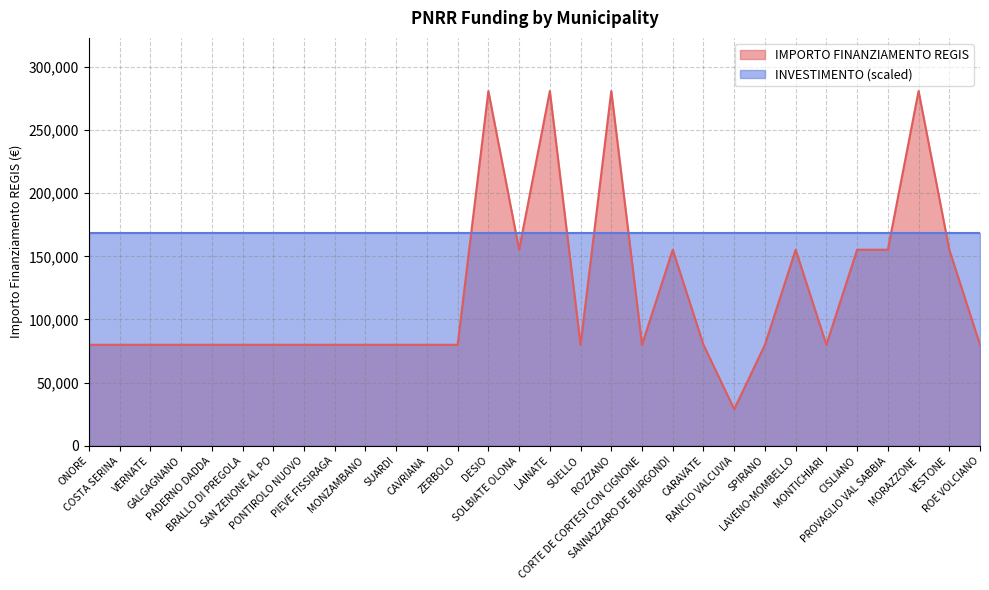

What is the minimum value shown in the chart?

28902.0